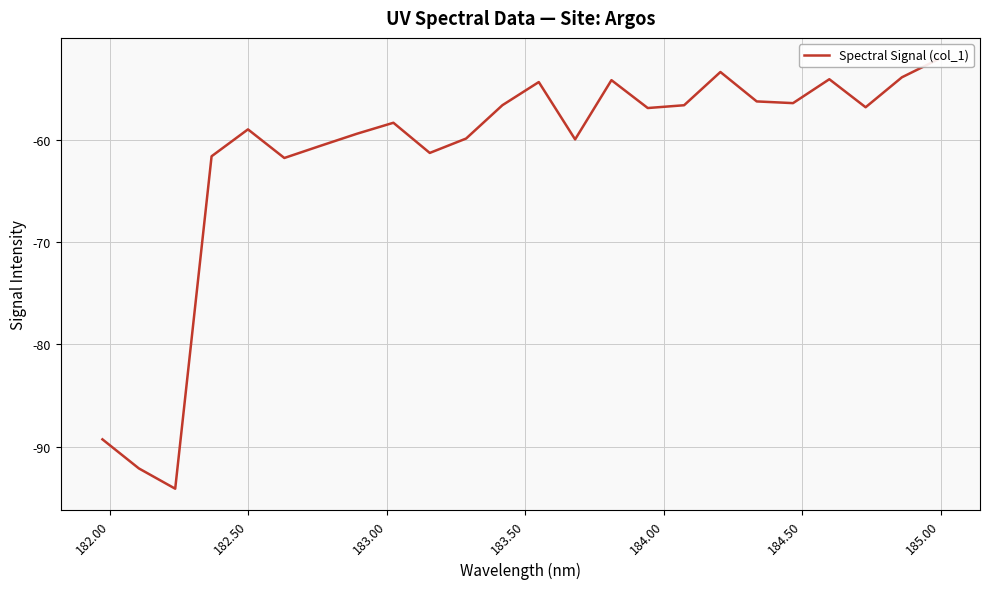

Reading left to right, transcribe all the data shown in this chart.

-89.3	-92.1	-94.1	-61.6	-59.0	-61.8	-60.6	-59.4	-58.3	-61.3	-59.9	-56.6	-54.3	-59.9	-54.2	-56.9	-56.6	-53.4	-56.2	-56.4	-54.1	-56.8	-53.9	-52.1